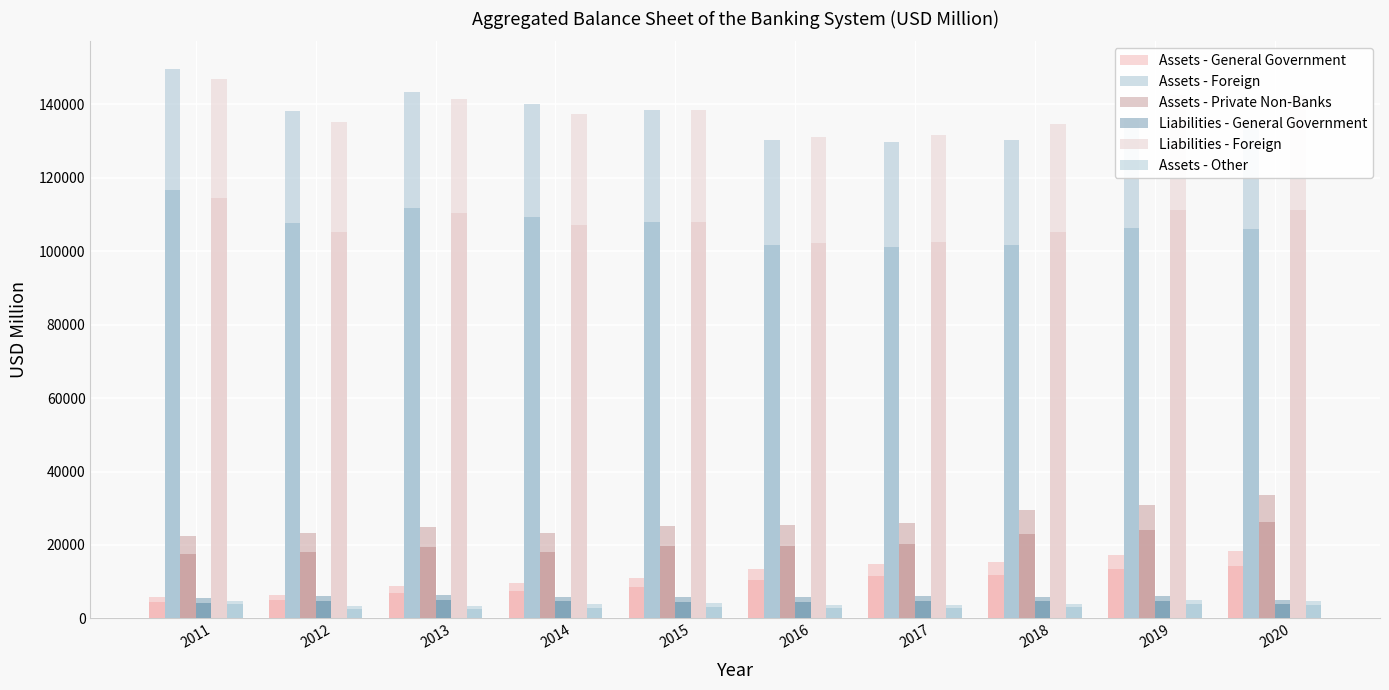

How many groups of bars are there?

10